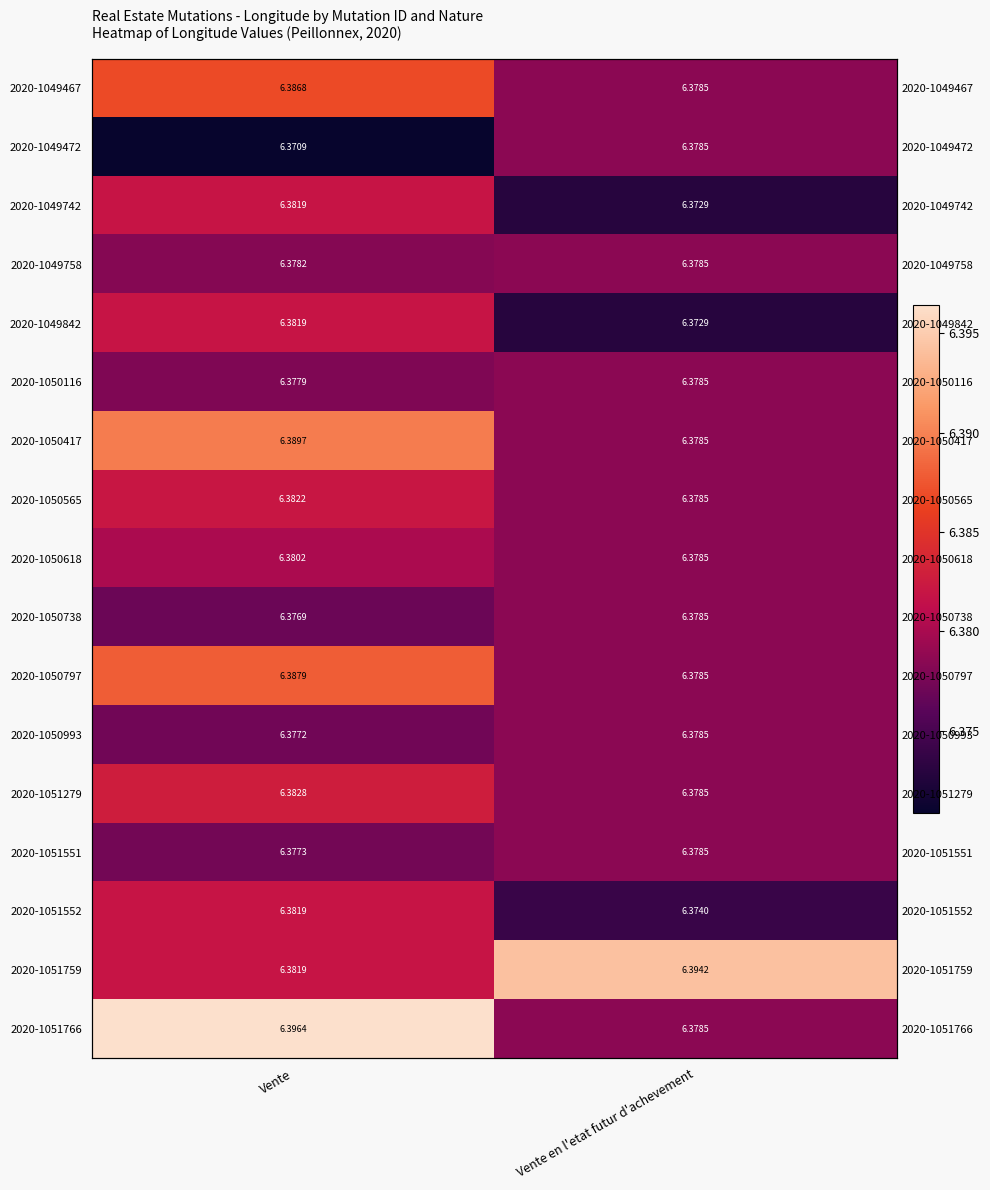

What is the average value of the 2020-1051551 series?

6.4